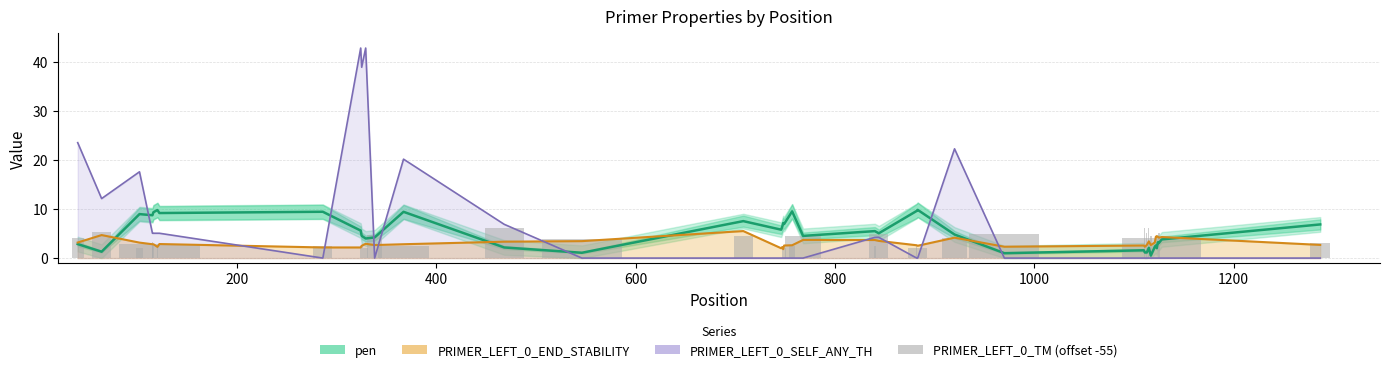

Rank the series by their maximum value, from lowest to highest.

PRIMER_LEFT_0_END_STABILITY, PRIMER_LEFT_0_TM (offset -55), pen, PRIMER_LEFT_0_SELF_ANY_TH